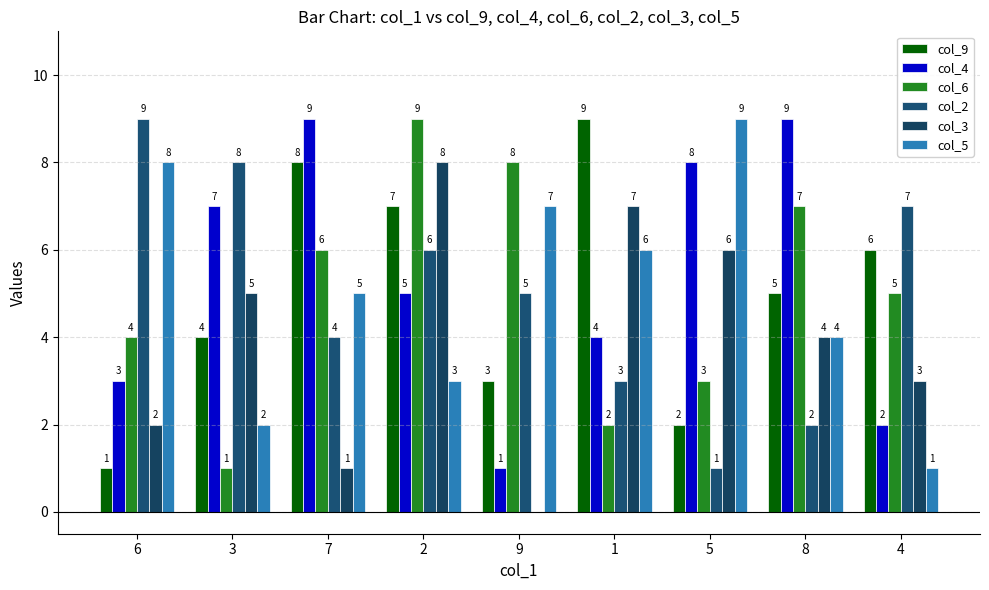

Reading left to right, what are all the values shown in this chart?

col_9: 6=1	3=4	7=8	2=7	9=3	1=9	5=2	8=5	4=6
col_4: 6=3	3=7	7=9	2=5	9=1	1=4	5=8	8=9	4=2
col_6: 6=4	3=1	7=6	2=9	9=8	1=2	5=3	8=7	4=5
col_2: 6=9	3=8	7=4	2=6	9=5	1=3	5=1	8=2	4=7
col_3: 6=2	3=5	7=1	2=8	9=0	1=7	5=6	8=4	4=3
col_5: 6=8	3=2	7=5	2=3	9=7	1=6	5=9	8=4	4=1